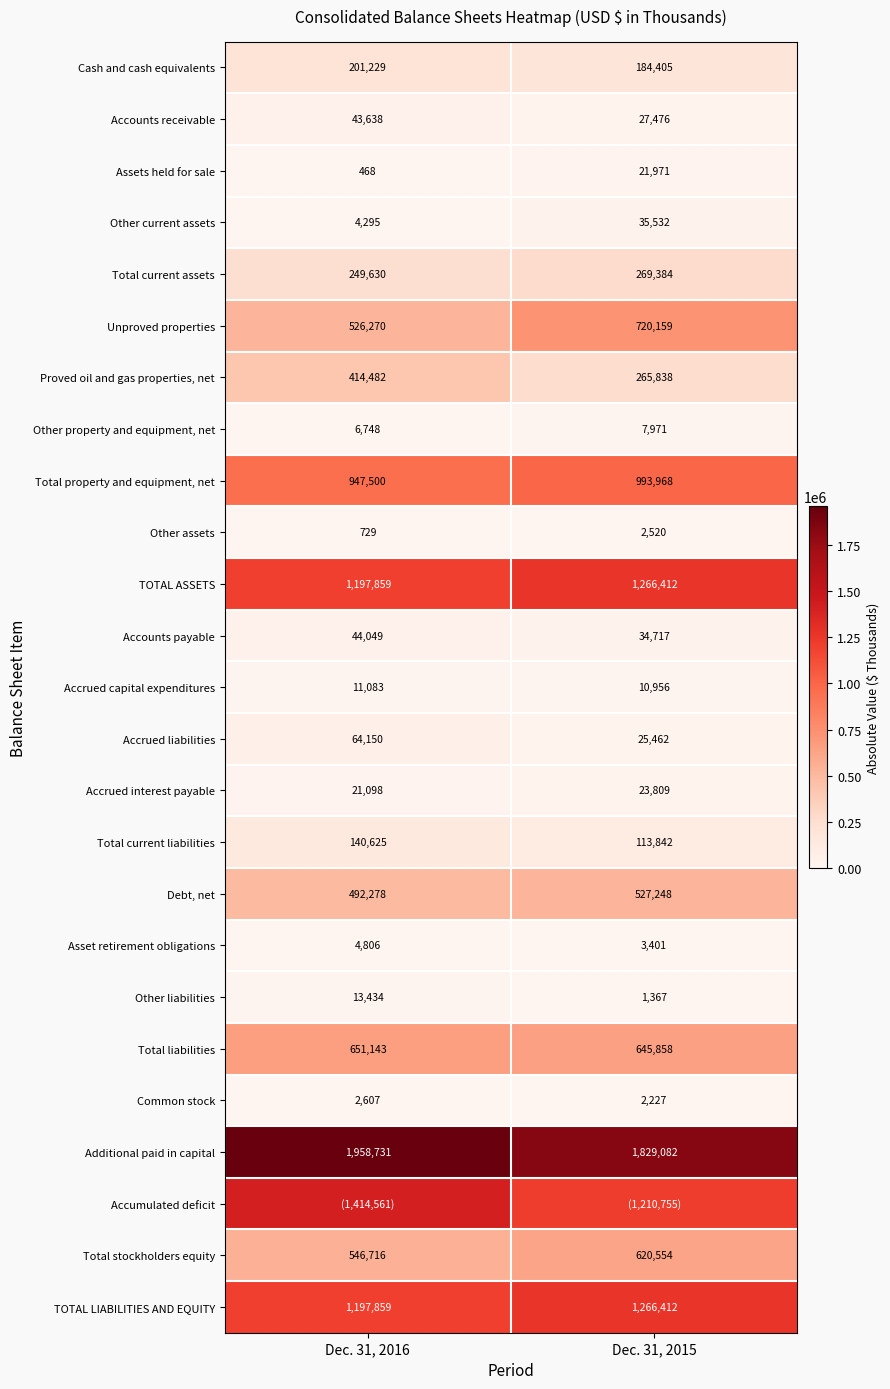

Is it true that Asset retirement obligations equals 3401 at Dec. 31, 2015?

True